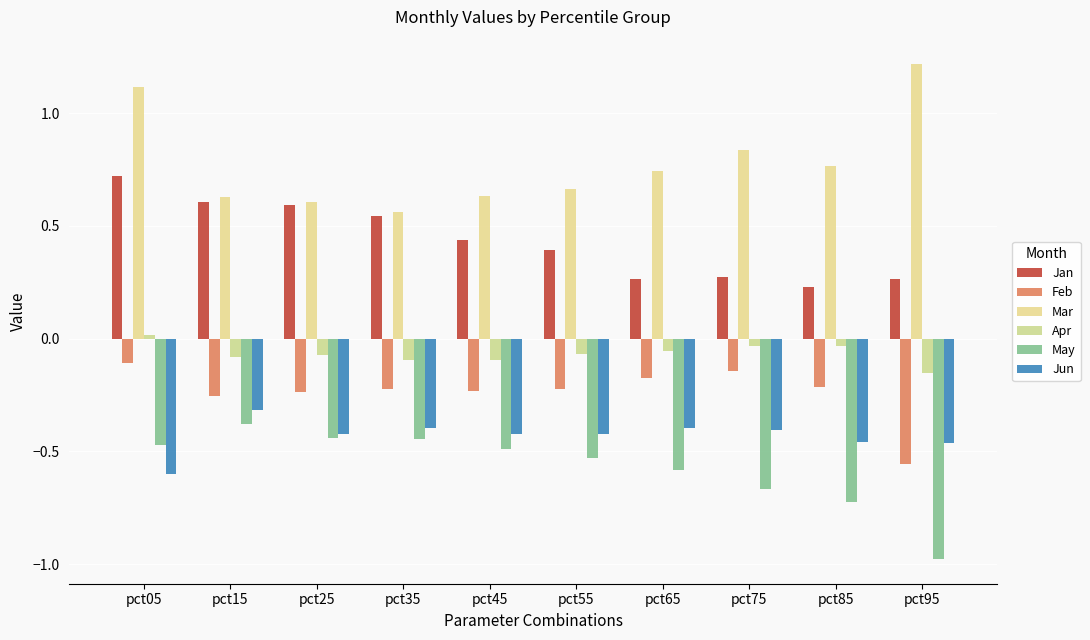

Does the chart contain any negative values?

Yes